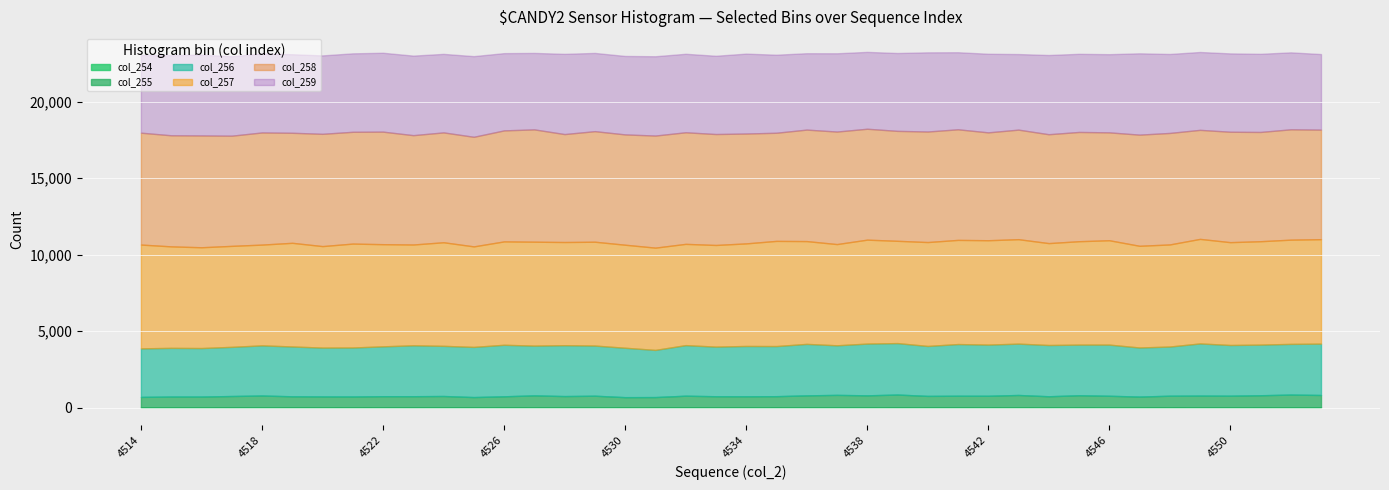

What are all the series names shown in the legend?

col_254, col_255, col_256, col_257, col_258, col_259